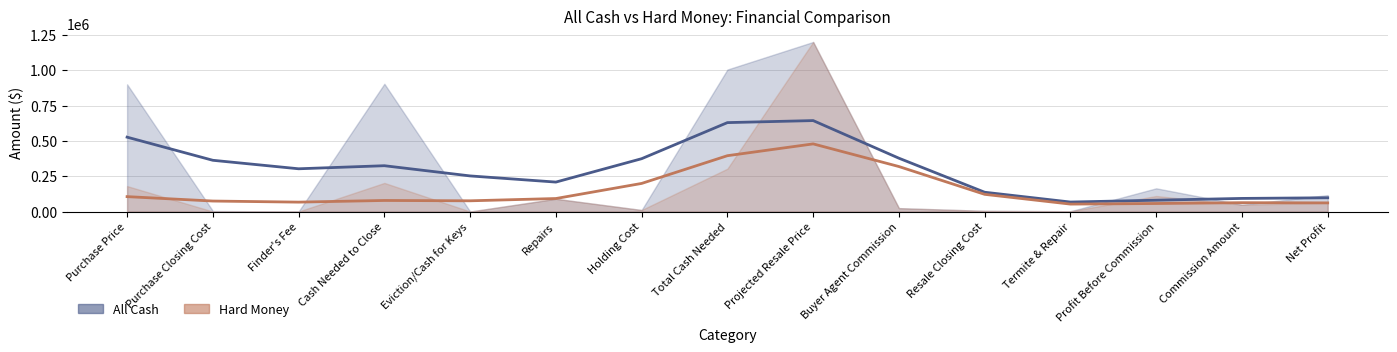

What is the difference between the All Cash Estimate values at Profit Before Commission and Termite & Repair?

13047.2